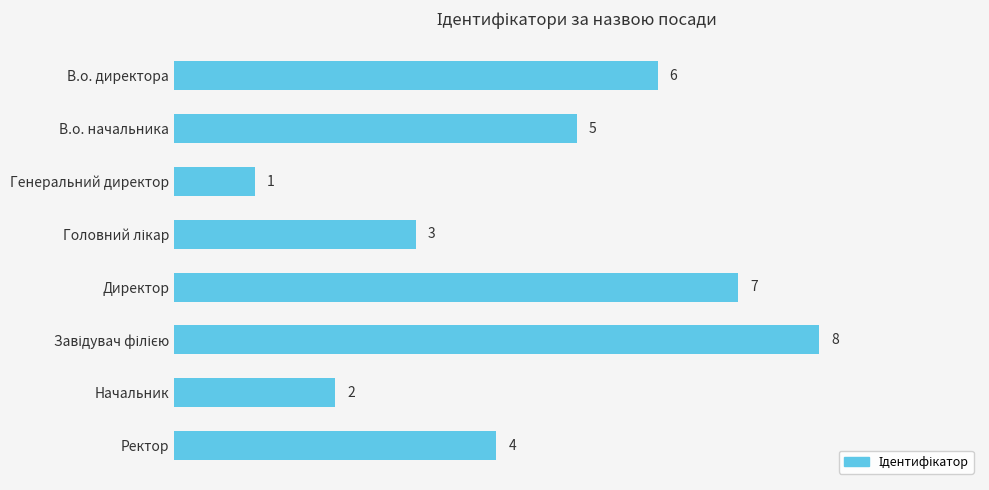

Where is the data nearest to the value 4?

Ректор